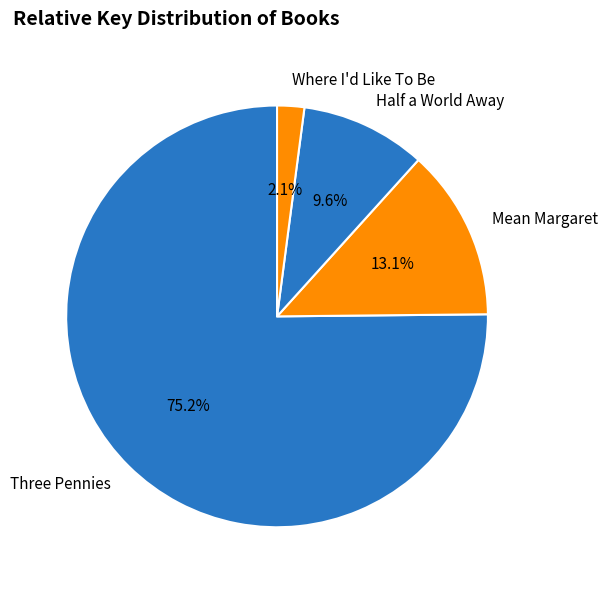

To the nearest percent, what is the difference between the Mean Margaret and Half a World Away slice percentages?

4%